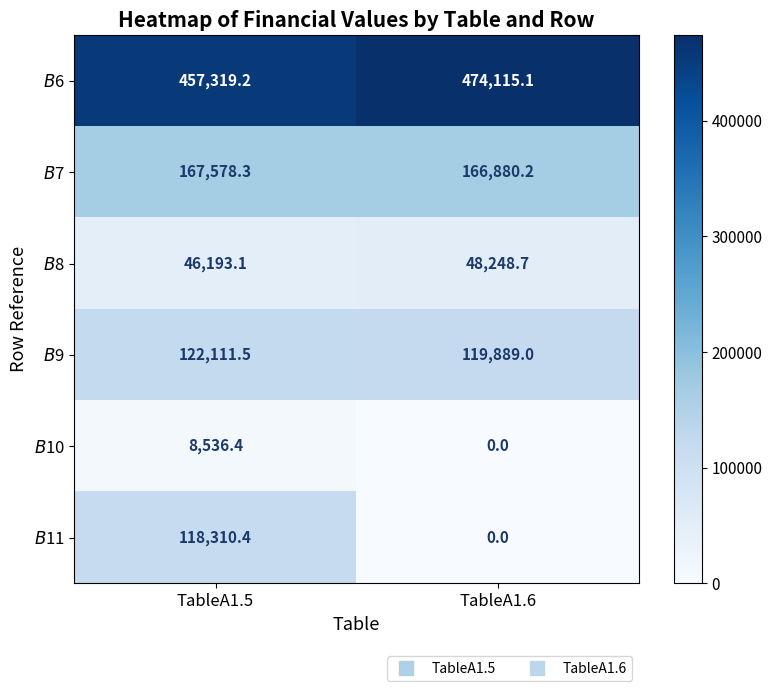

What is the spread (max minus min) of values at TableA1.6?

474115.1